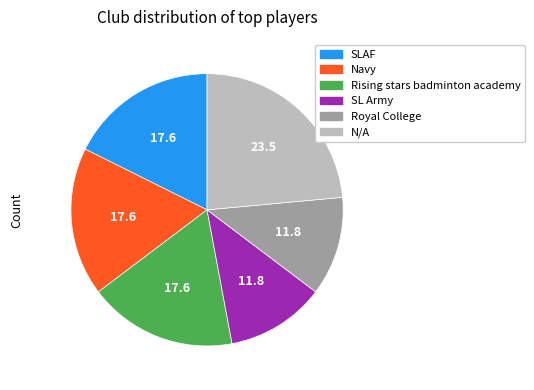

Do N/A and Rising stars badminton academy together represent more than half of the pie?

No